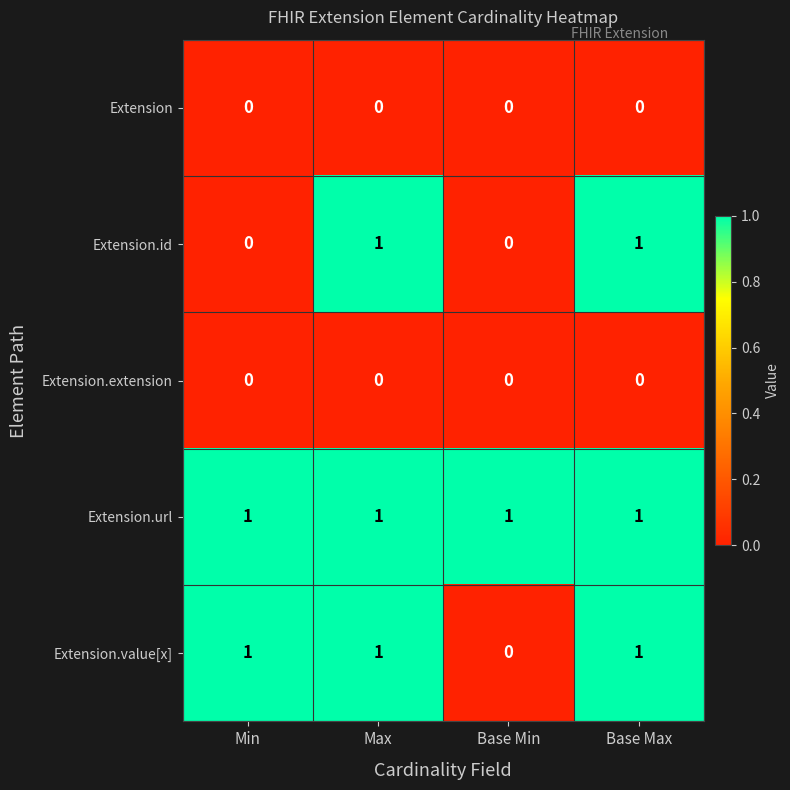

Which series has the largest total across all categories?

Extension.url